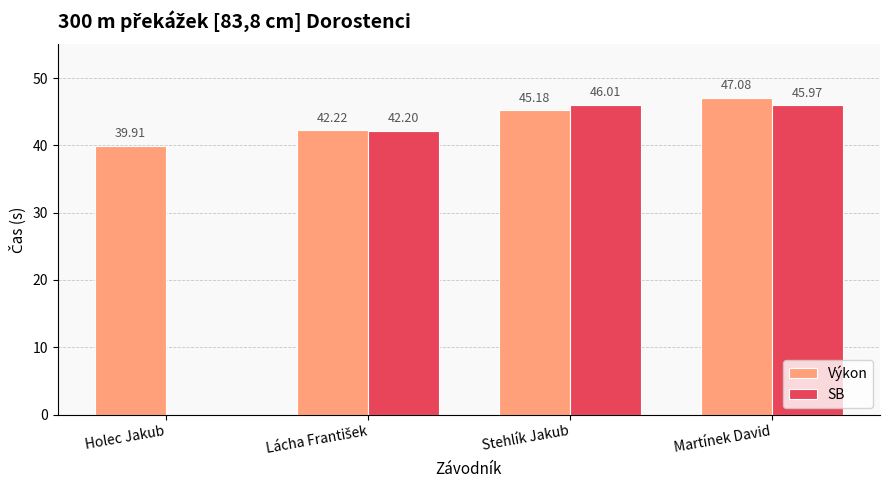

Is the value of SB at Holec Jakub greater than the value of Výkon at Holec Jakub?

No